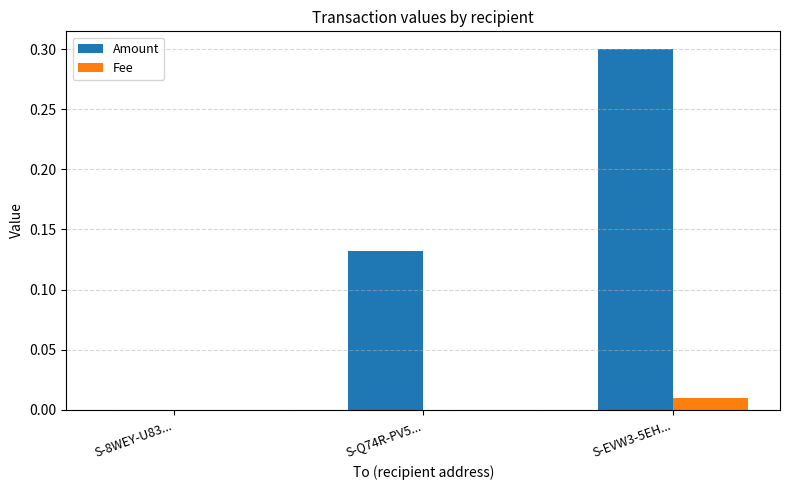

What is the greatest value displayed?

0.3